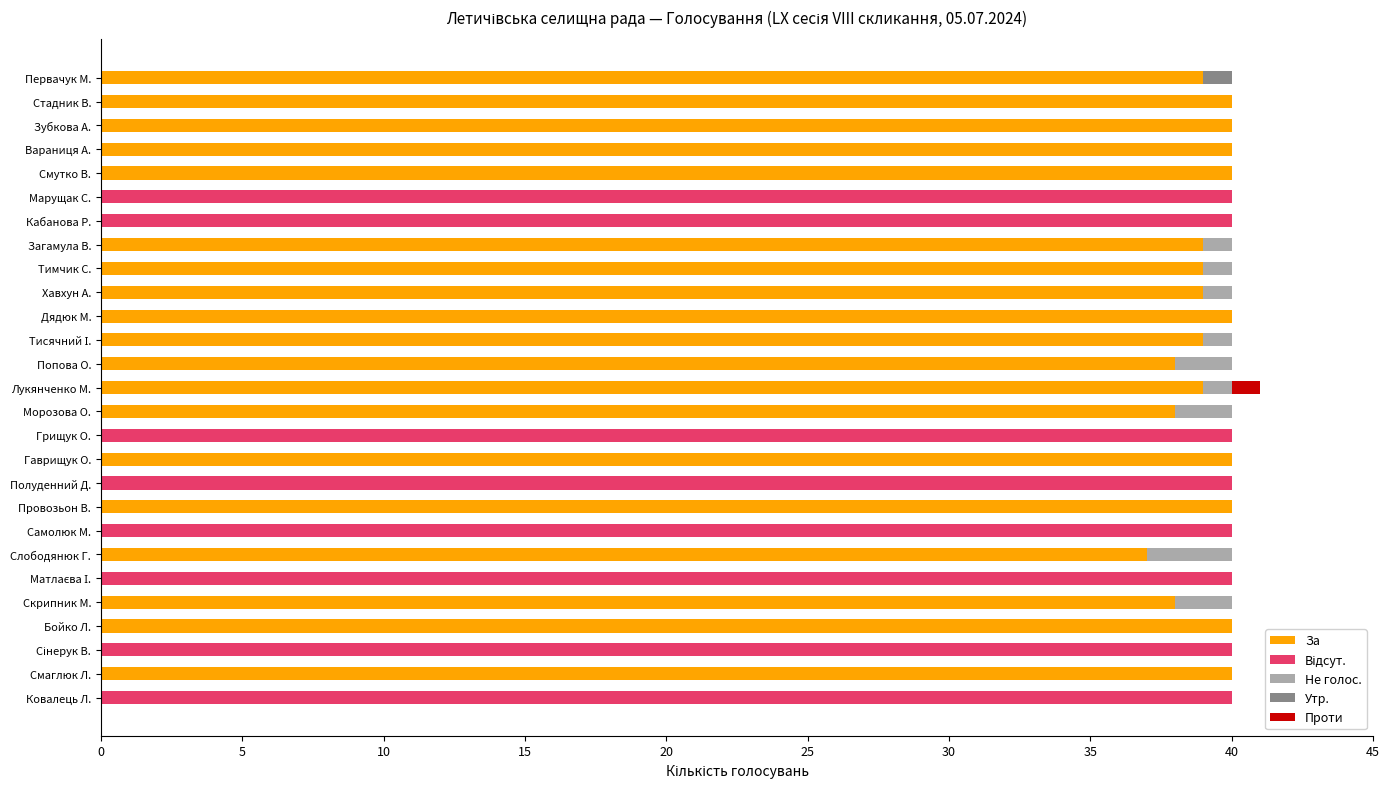

What is the highest value of the За series?

40